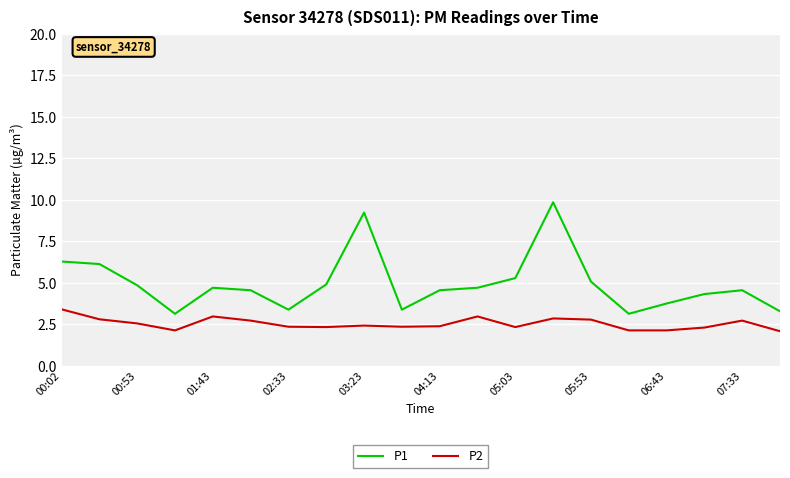

What is the difference between the maximum and minimum values in the P2 series?

1.3